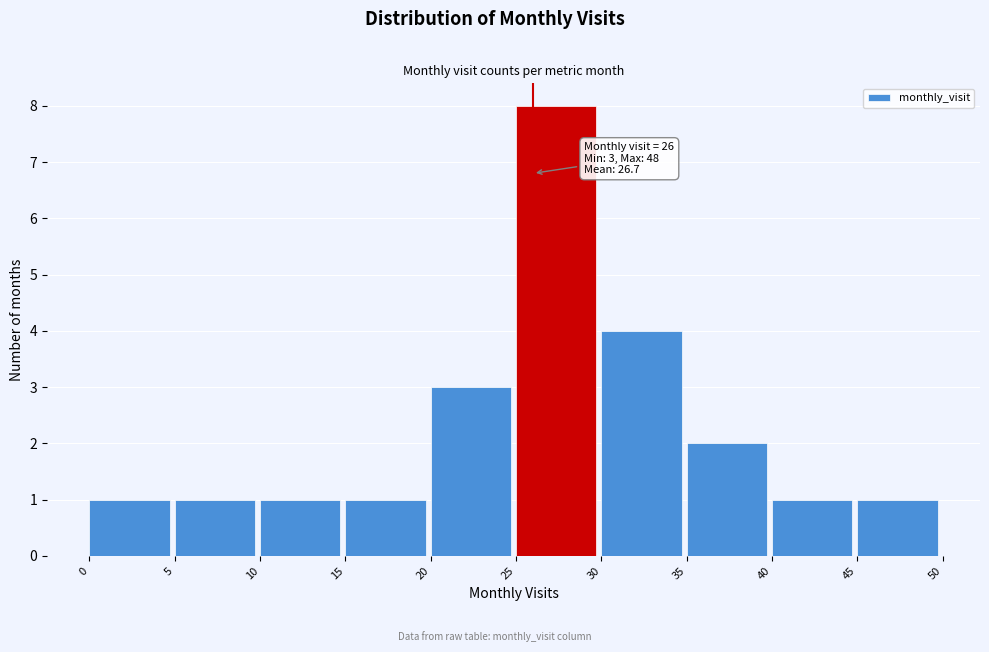

Which range on the x-axis has the tallest bar?

25 to 30